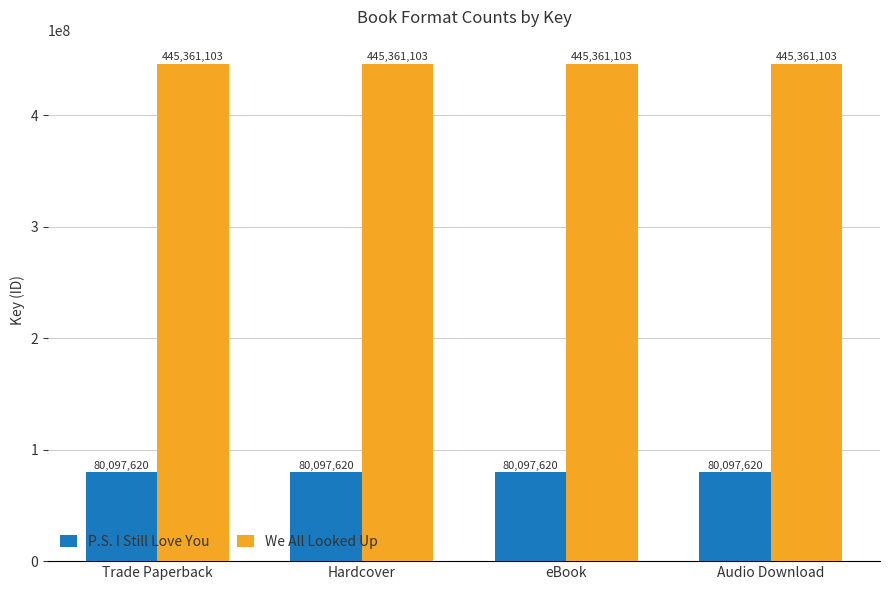

What is the sum of all We All Looked Up values?

1781444412